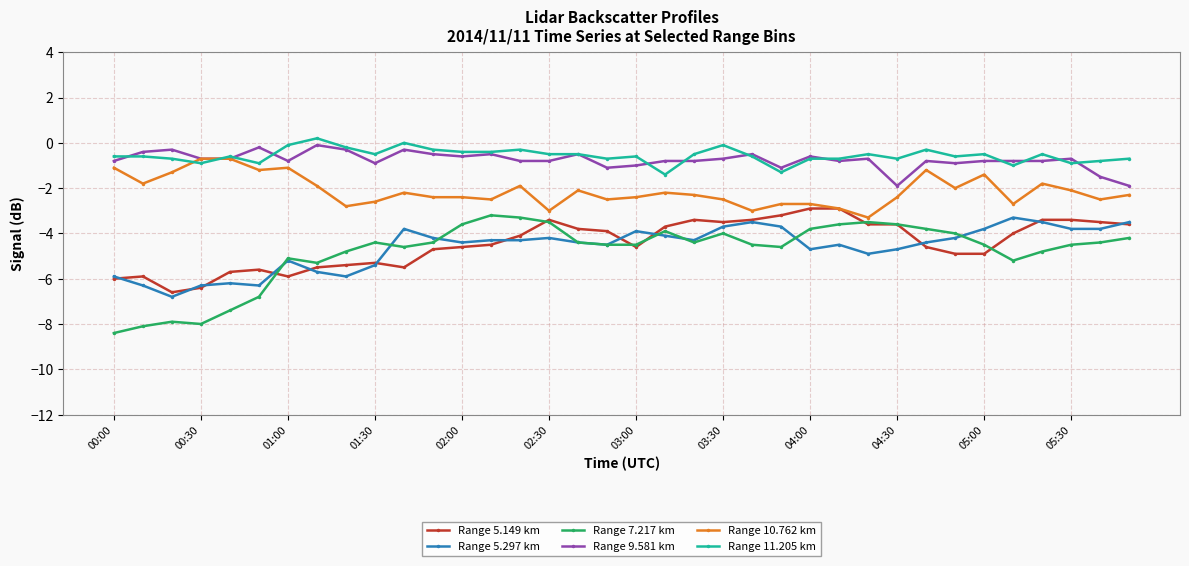

Which series has the largest range (max minus min)?

Range 7.217 km